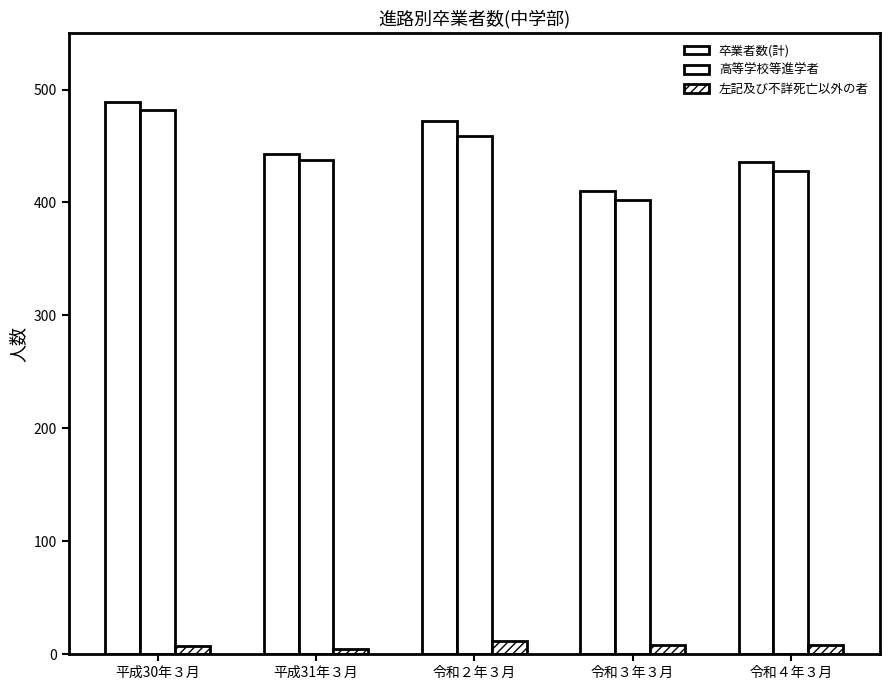

What is the greatest value displayed?

489